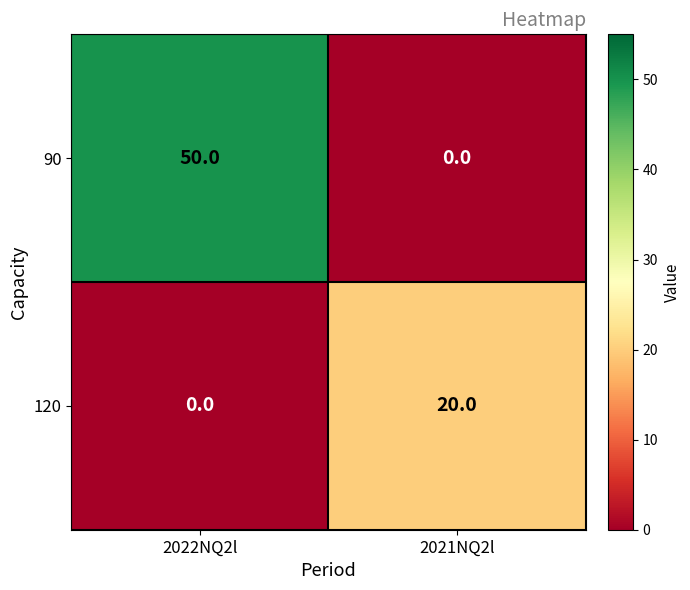

Read the 120 value at 2021NQ2l.

20